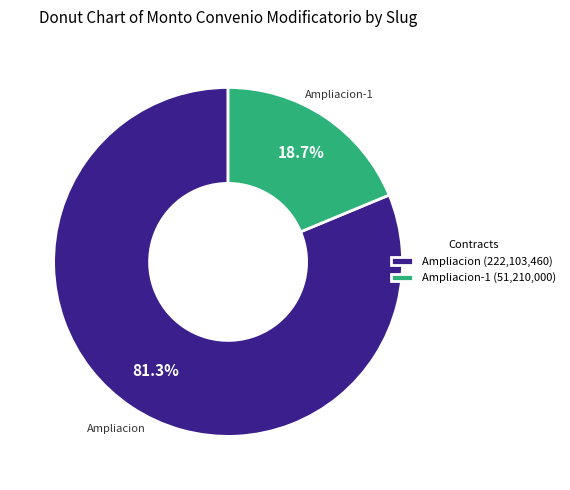

Between Ampliacion-1 (51,210,000) and Ampliacion (222,103,460), which is larger?

Ampliacion (222,103,460)